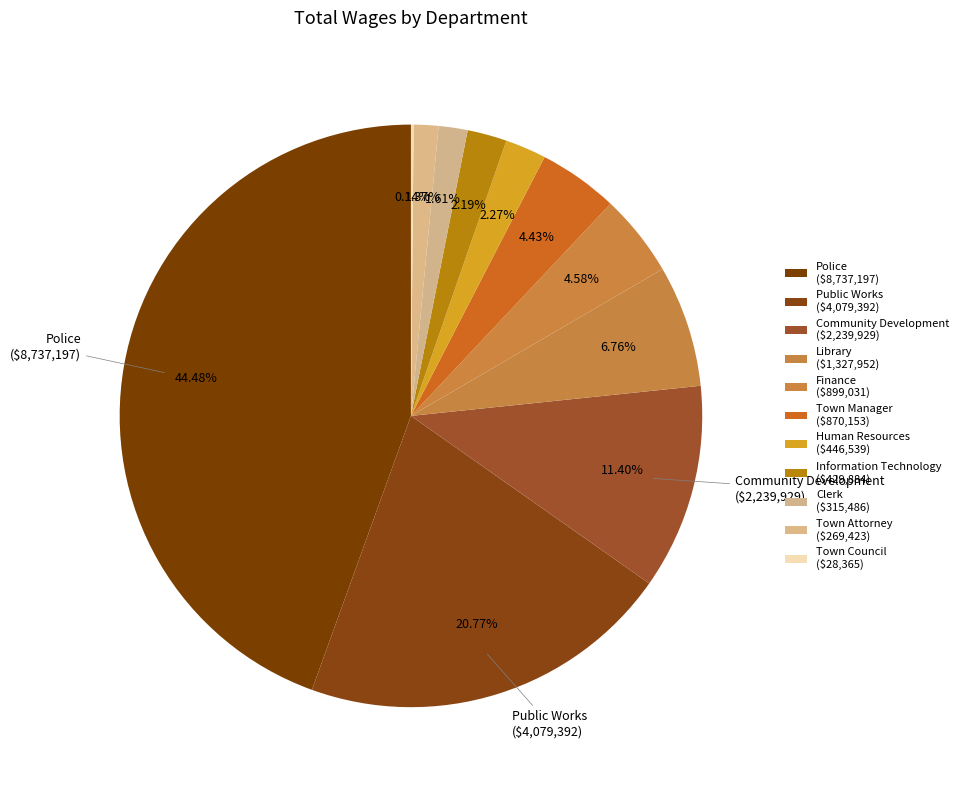

Is there a majority slice in this chart?

No